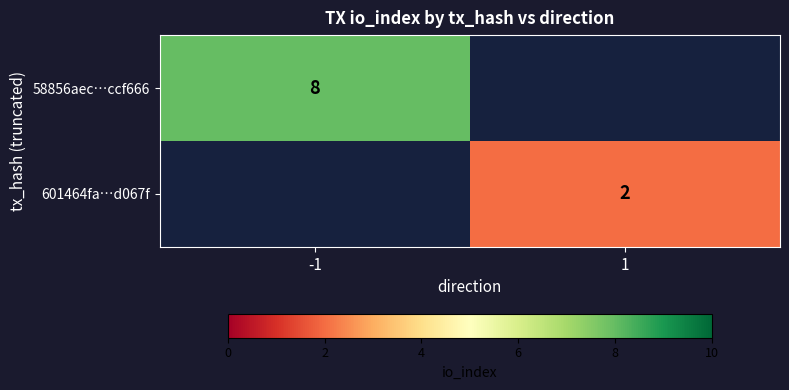

The 58856aec…ccf666 series shows 12.2 at -1. True or false?

False